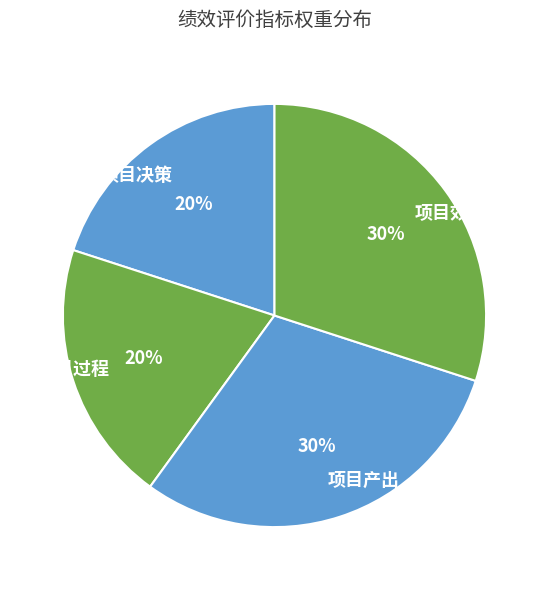

To the nearest percent, what percentage of the pie is 项目过程?

20%